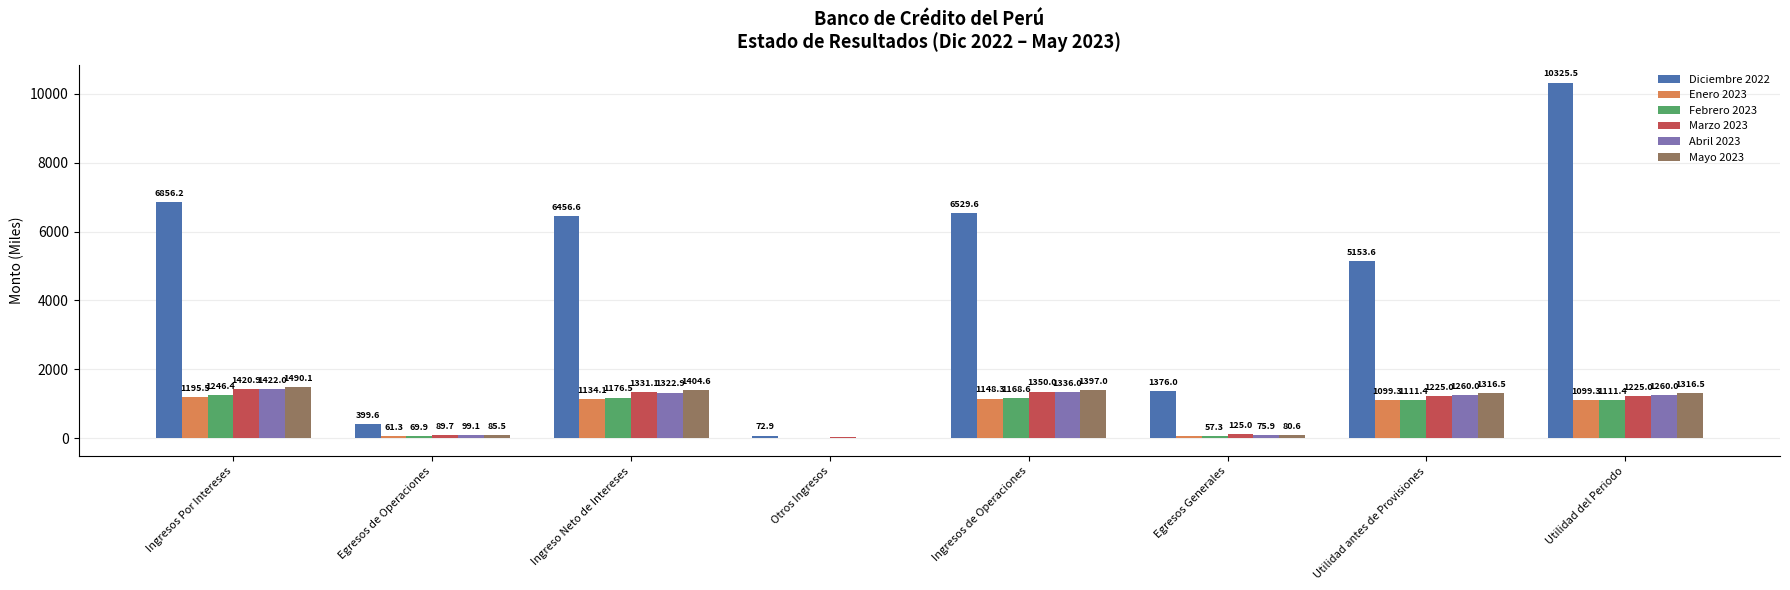

What are all the series names shown in the legend?

Diciembre 2022, Enero 2023, Febrero 2023, Marzo 2023, Abril 2023, Mayo 2023